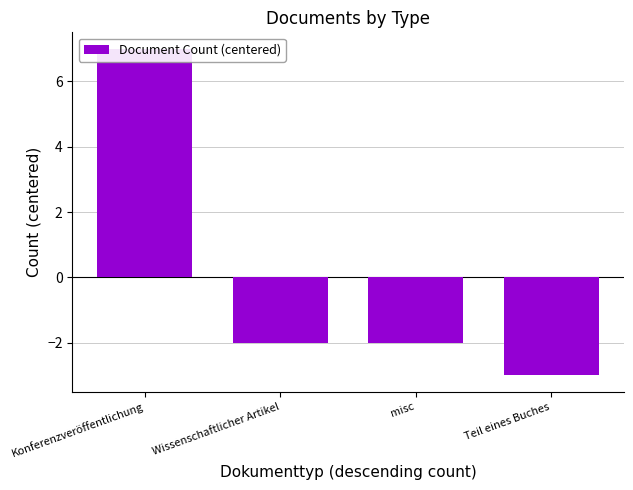

What is the minimum value shown in the chart?

-3